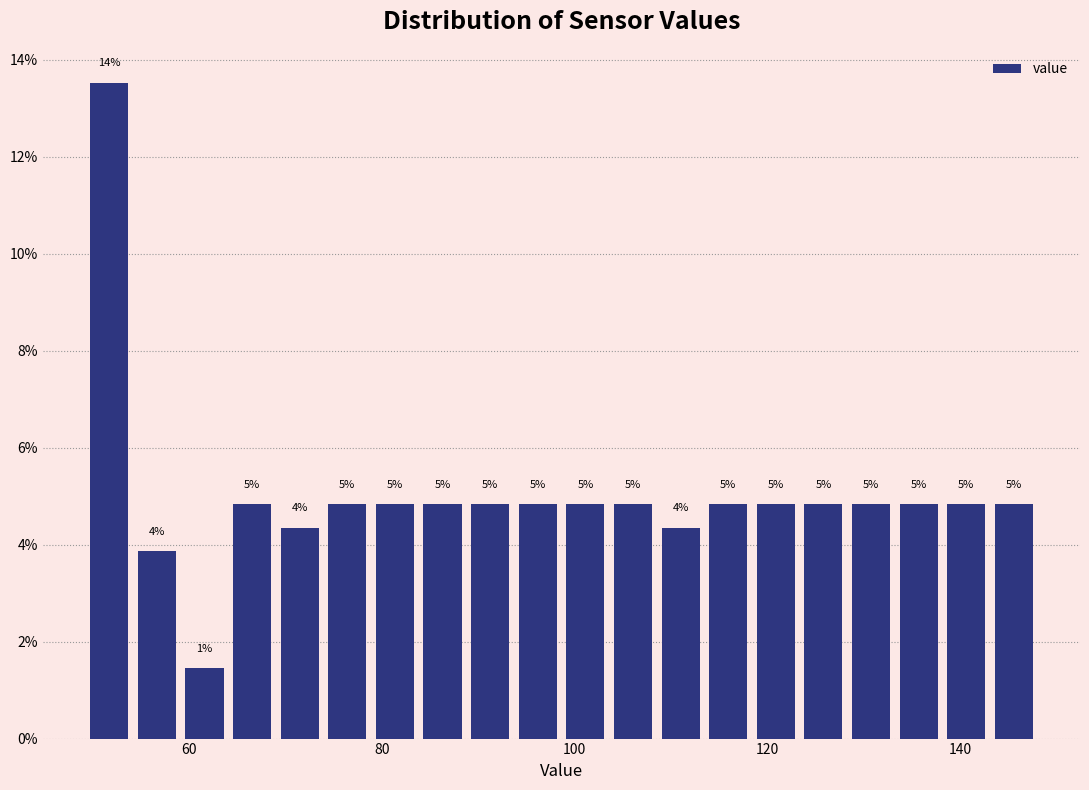

Around what value on the x-axis is the tallest bar? Give the approximate position of its centre, as read against the axis.

52